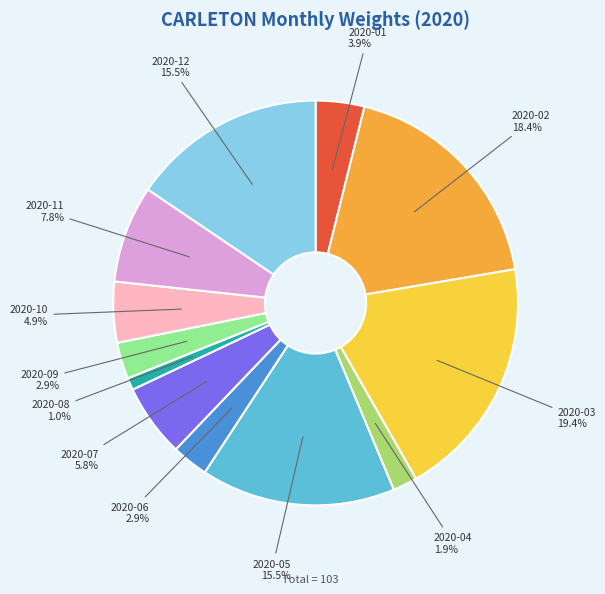

True or false: 2020-02 accounts for 8% of the total.

False